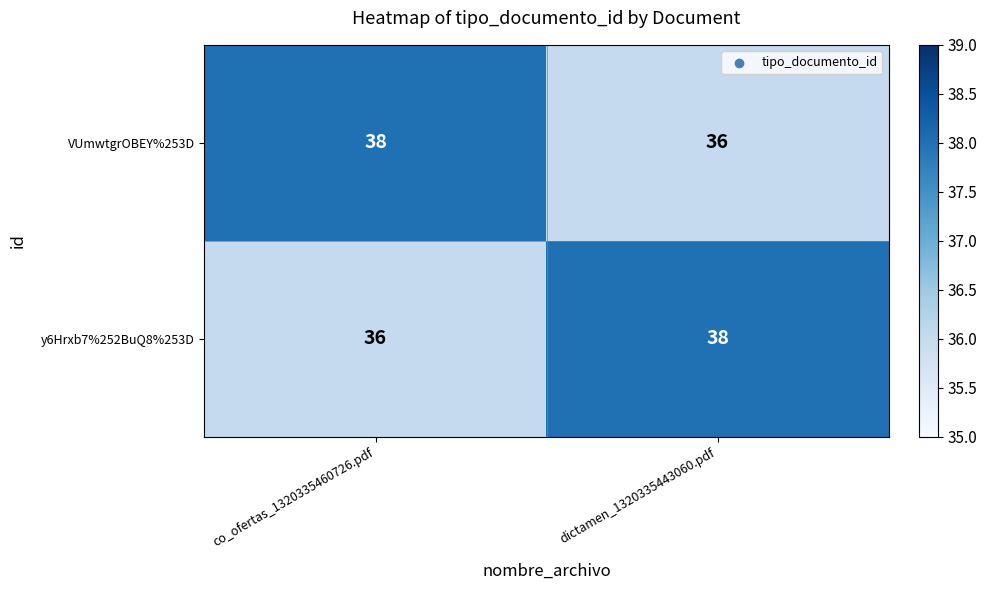

Is it true that VUmwtgrOBEY%253D equals 36 at dictamen_1320335443060.pdf?

True